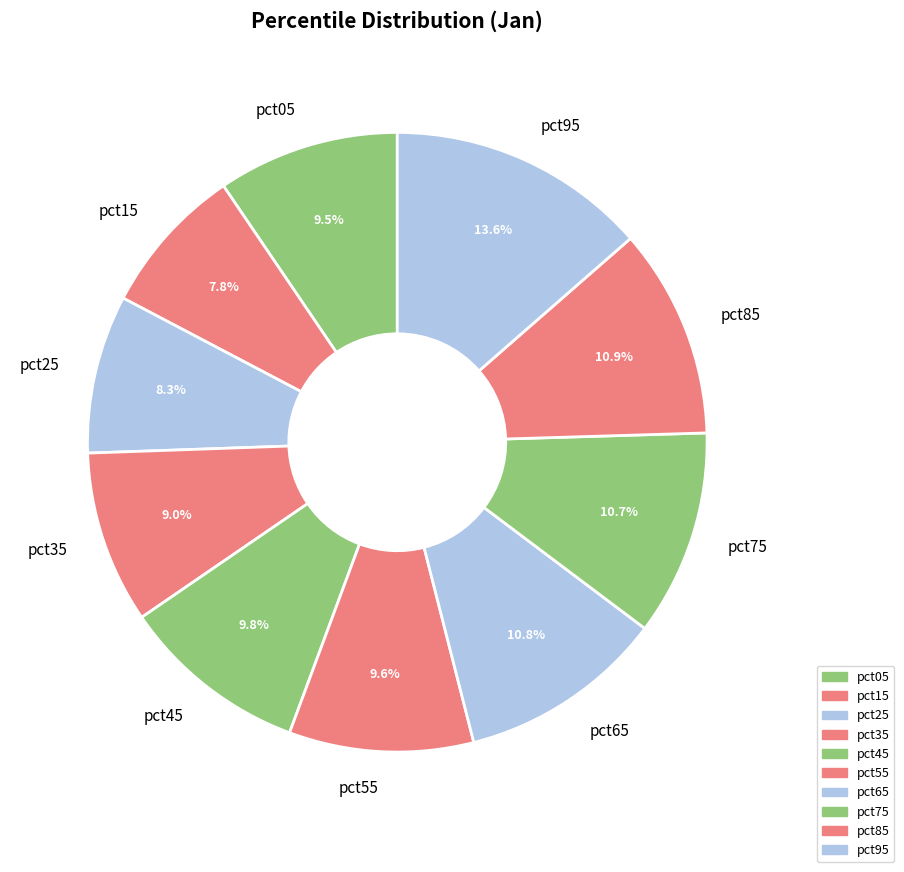

Count the number of slices in the pie.

10